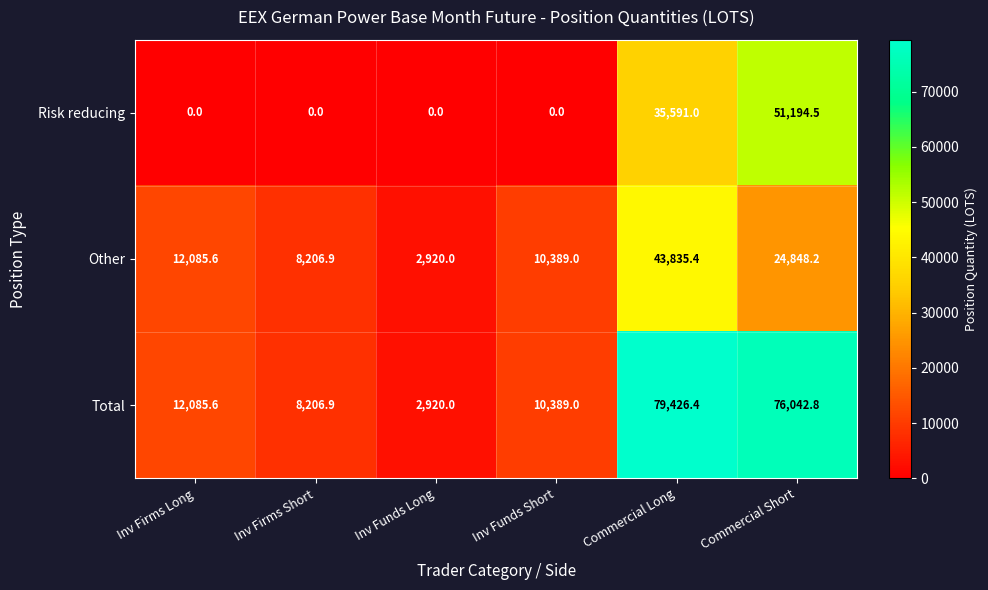

What is the difference between the maximum and minimum values in the Total series?

76506.4